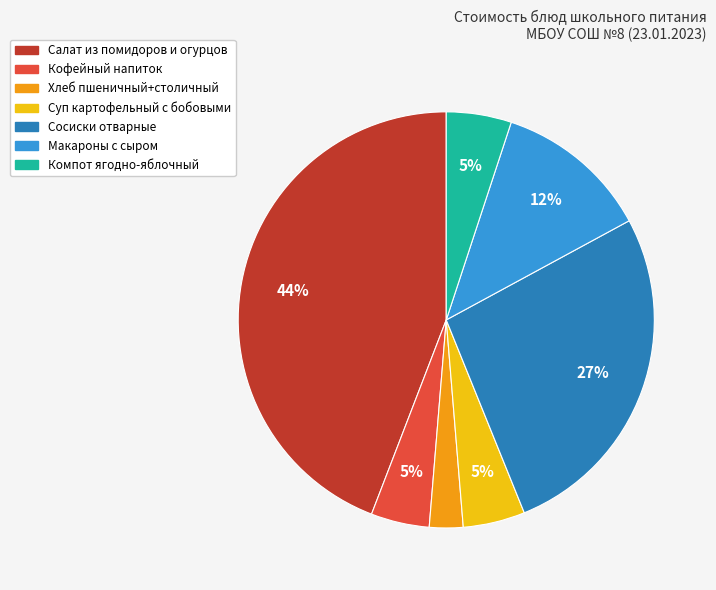

Which has a higher value, Макароны с сыром or Компот ягодно-яблочный?

Макароны с сыром